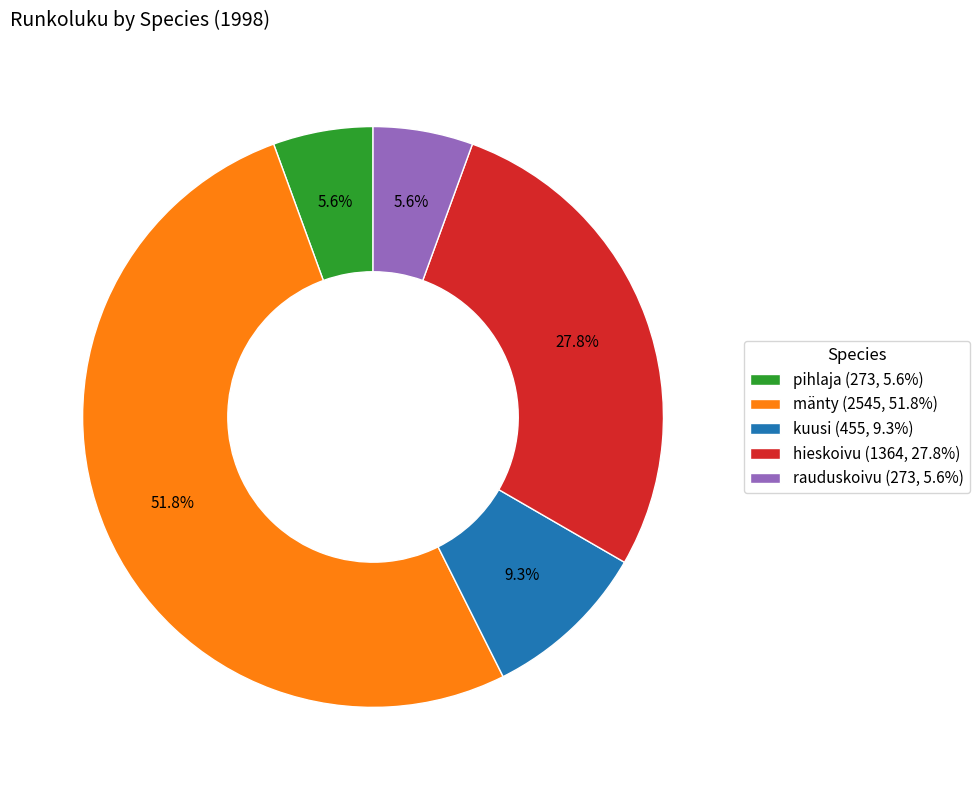

Which has a higher value, mänty or hieskoivu?

mänty